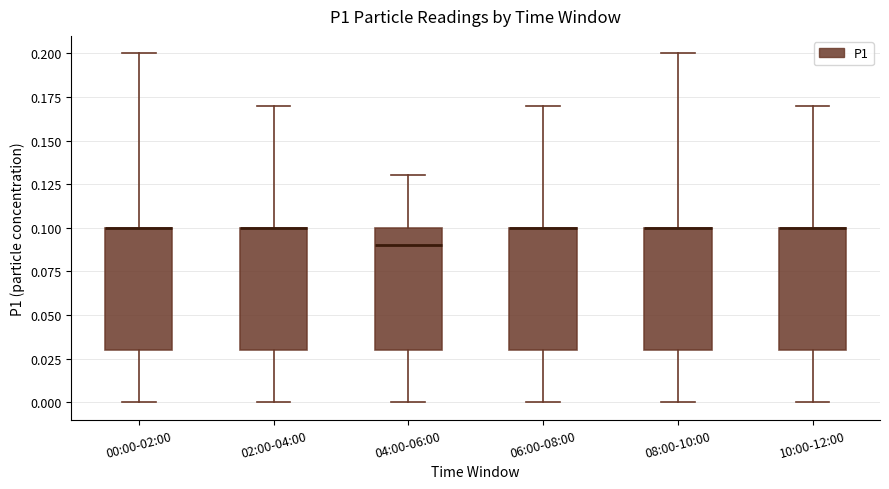

Reading left to right, transcribe this box plot: for each box, give where its median line is, the range the box spans, and where its two whiskers end, as read against the y-axis. The values are not printed on the chart, so give them approximately, as read against the axis.

00:00-02:00: median 0.10 (drawn on the box's upper edge), box 0.03 to 0.10, whiskers 0.00 to 0.20
02:00-04:00: median 0.10 (drawn on the box's upper edge), box 0.03 to 0.10, whiskers 0.00 to 0.17
04:00-06:00: median 0.09, box 0.03 to 0.10, whiskers 0.00 to 0.13
06:00-08:00: median 0.10 (drawn on the box's upper edge), box 0.03 to 0.10, whiskers 0.00 to 0.17
08:00-10:00: median 0.10 (drawn on the box's upper edge), box 0.03 to 0.10, whiskers 0.00 to 0.20
10:00-12:00: median 0.10 (drawn on the box's upper edge), box 0.03 to 0.10, whiskers 0.00 to 0.17